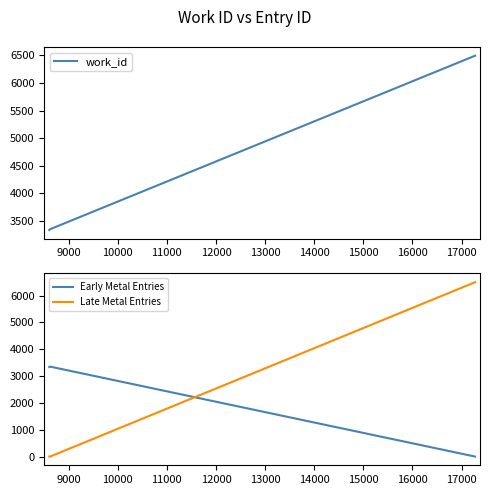

What is the average value of the Early Metal Entries series?

2506